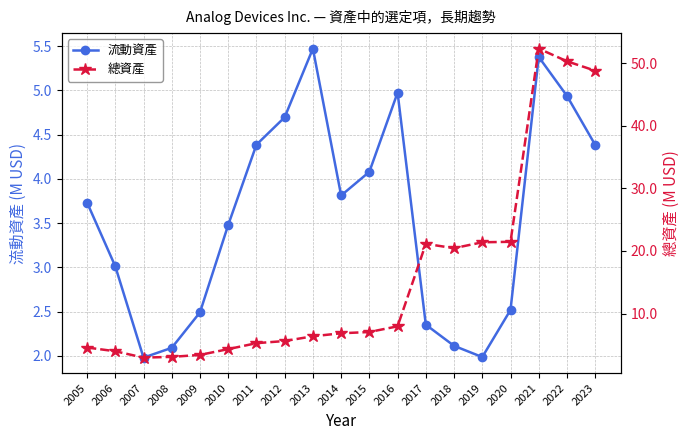

True or false: 流動資產 and 總資產 intersect in this chart.

False